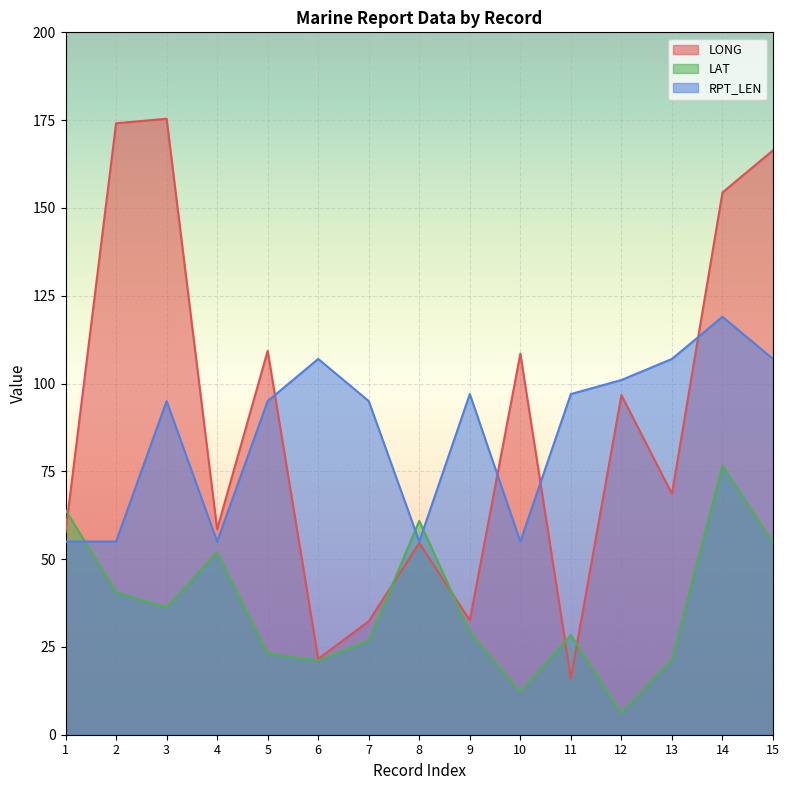

At which category does LONG reach its first local valley?

4